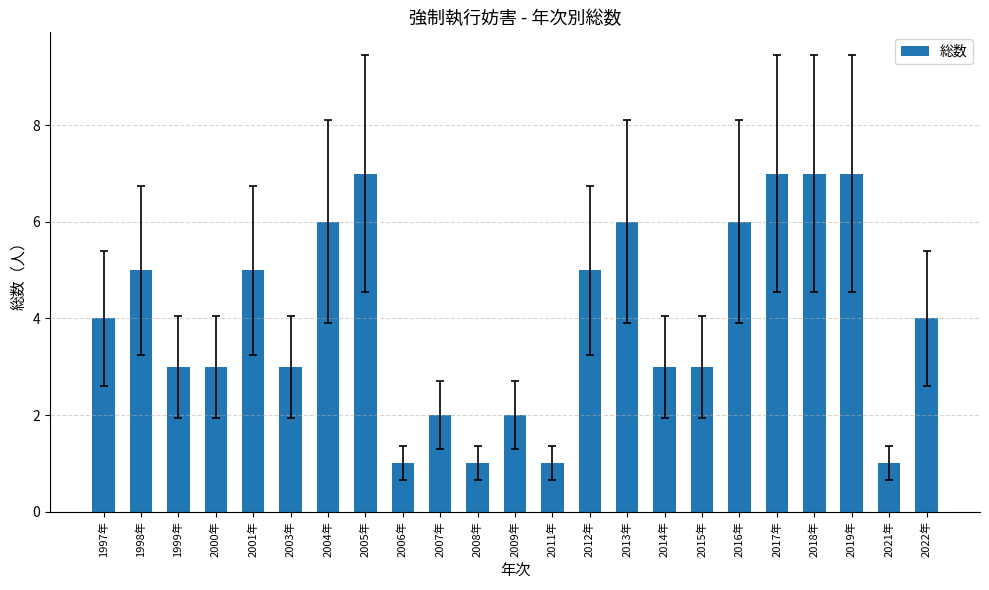

What position from the left is 2005年?

8